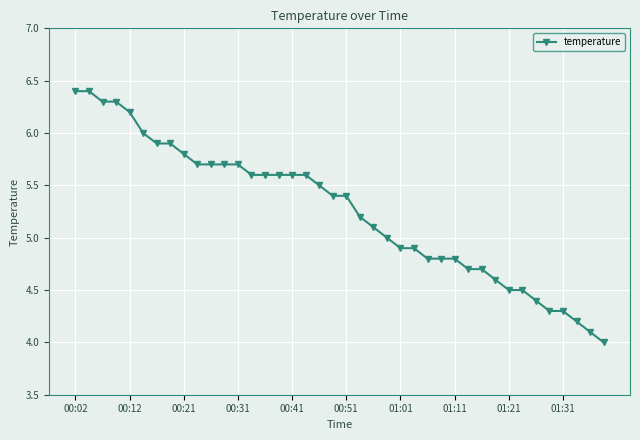

What is the difference between the maximum and minimum values?

2.4